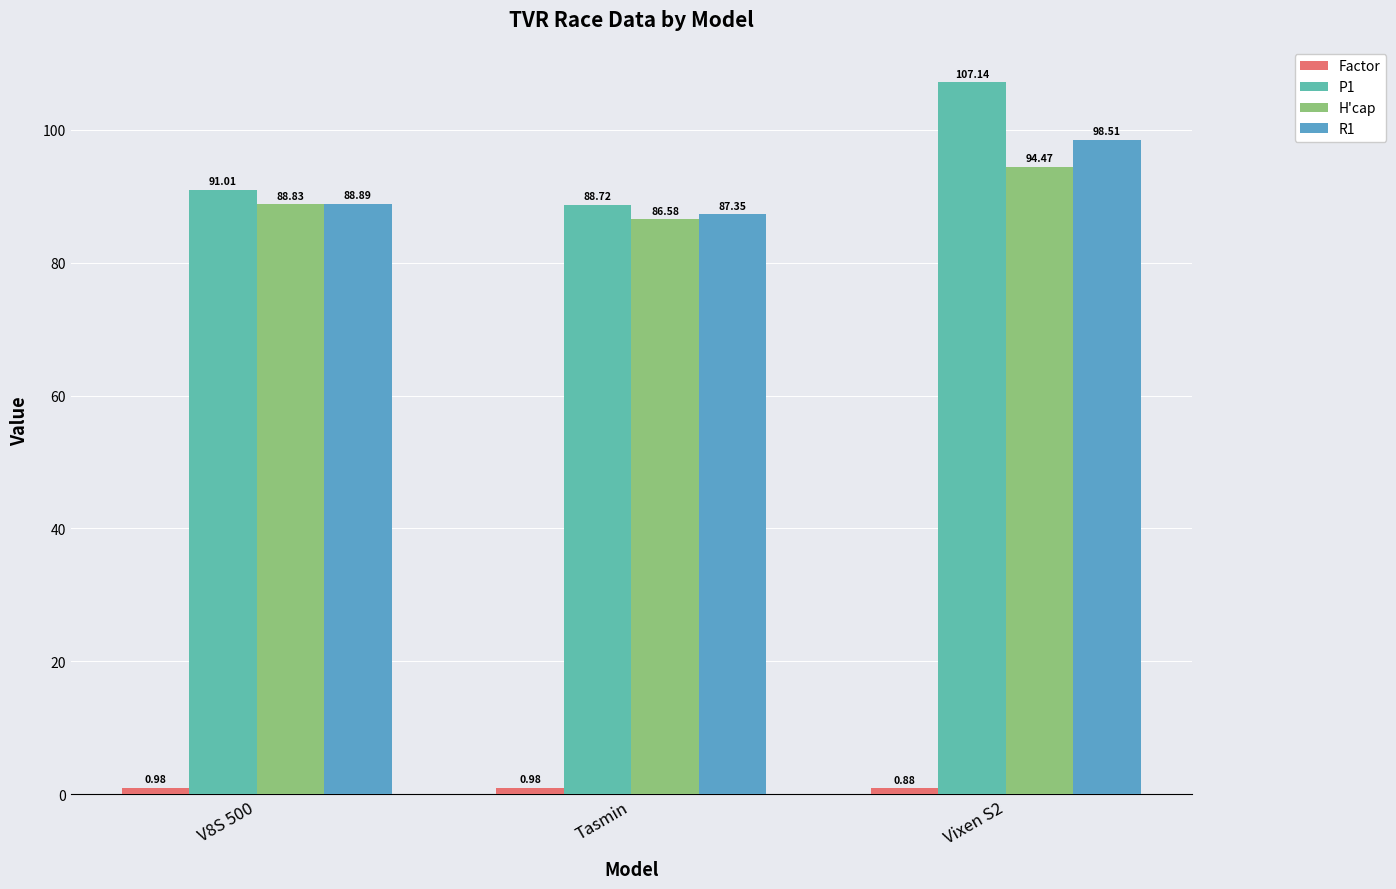

What is the sum of all P1 values?

286.9